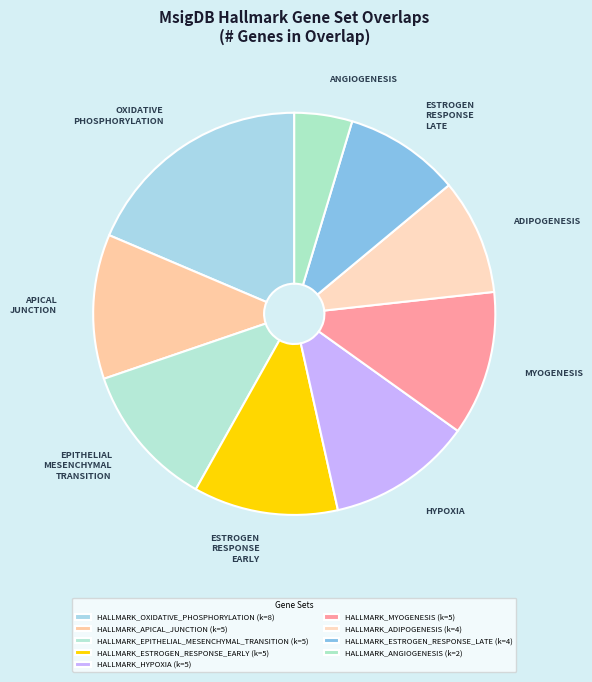

The HALLMARK_ESTROGEN_RESPONSE_EARLY slice represents 12% of the pie. True or false?

True